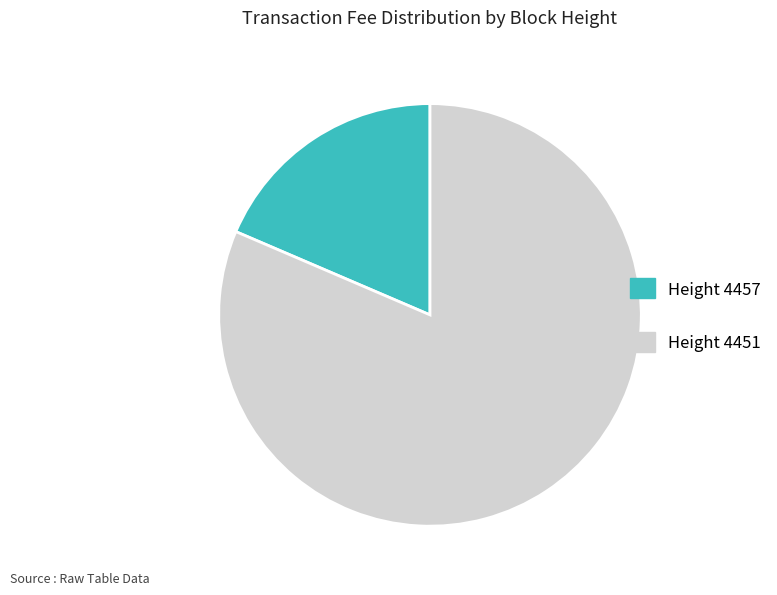

Is there a majority slice in this chart?

Yes